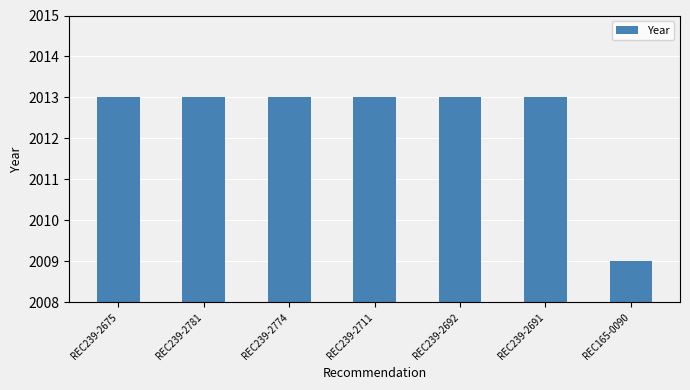

What is the sum of all values?

14087